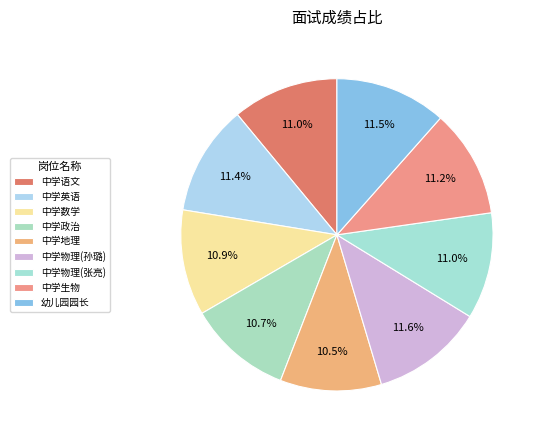

What percentage is NOT represented by 中学物理(孙璐)?

88.4%